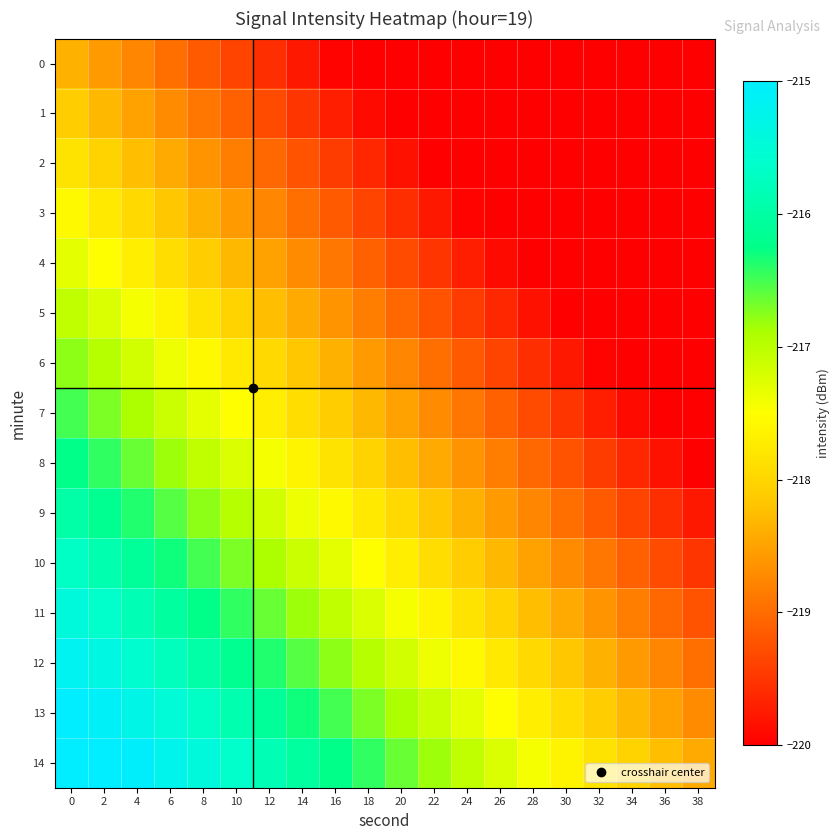

What is the maximum value shown in the chart?

-214.6